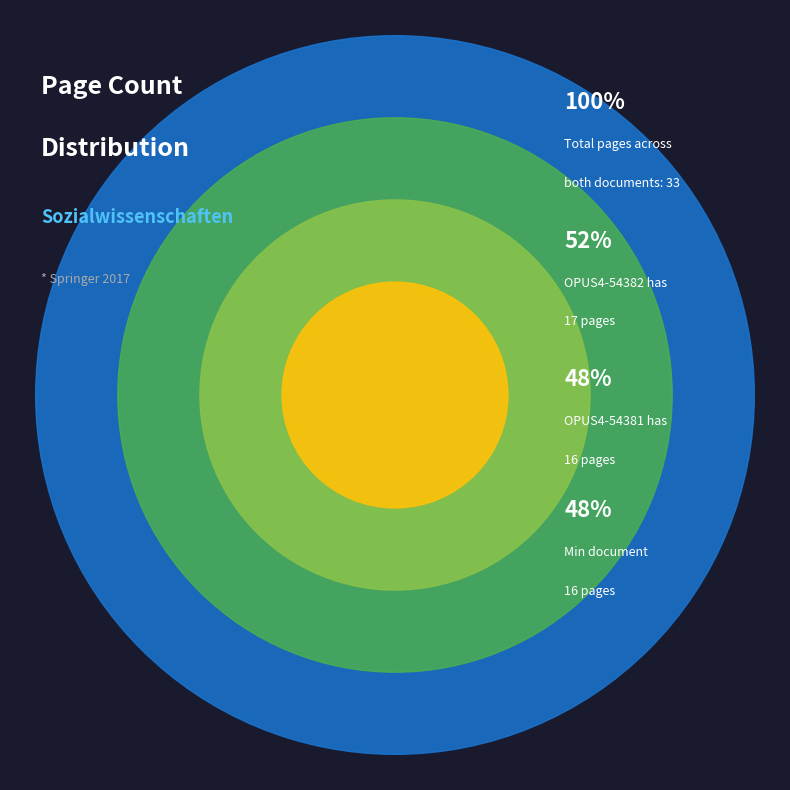

Approximately how many times larger is the value at OPUS4-54382 compared to OPUS4-54381?

1.1